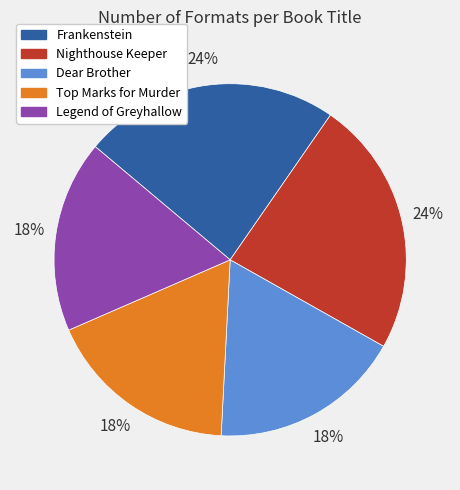

To the nearest percent, what is the difference between the largest and smallest slice percentages?

6%